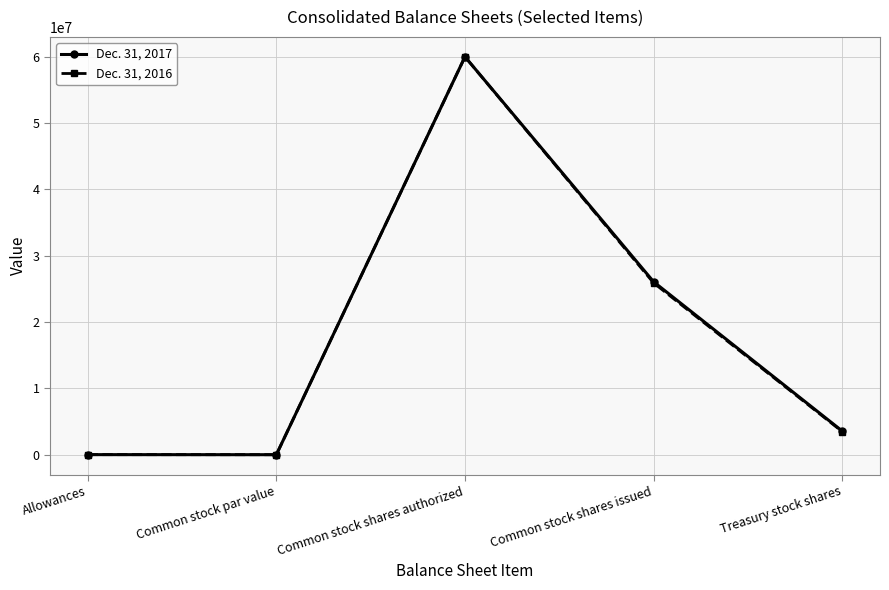

True or false: Dec. 31, 2017 has more than 2 interior local peaks.

False